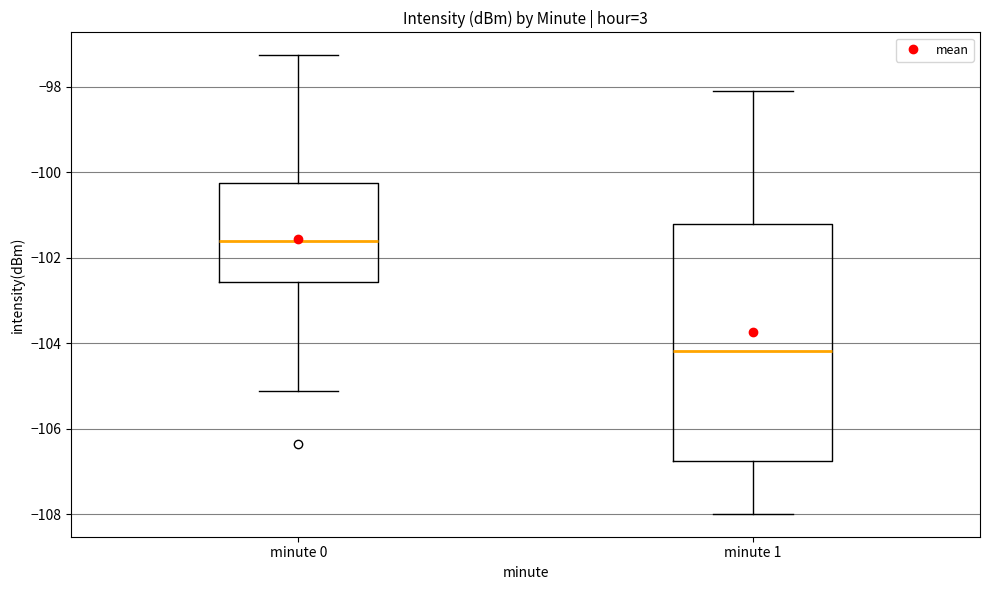

Where does the upper whisker of the box for minute 1 end on the y-axis? The values are not printed on the chart, so give them approximately, as read against the axis.

-98.2